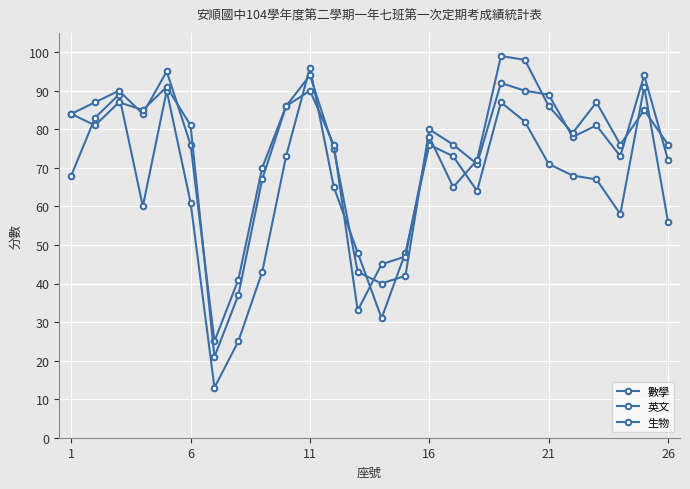

What is the value of the 生物 point at the 23rd from the left?

87